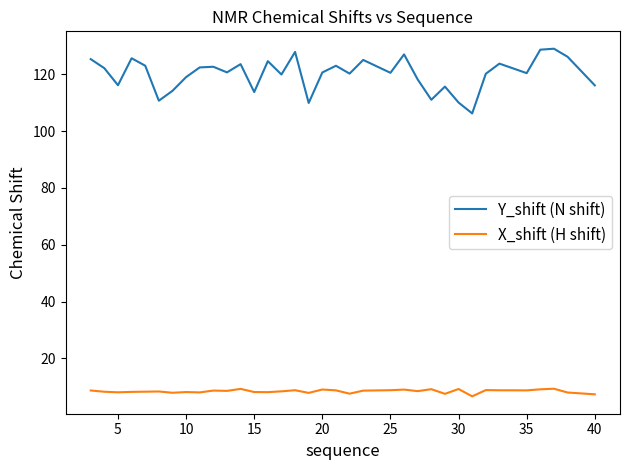

What are all the series names shown in the legend?

Y_shift (N shift), X_shift (H shift)